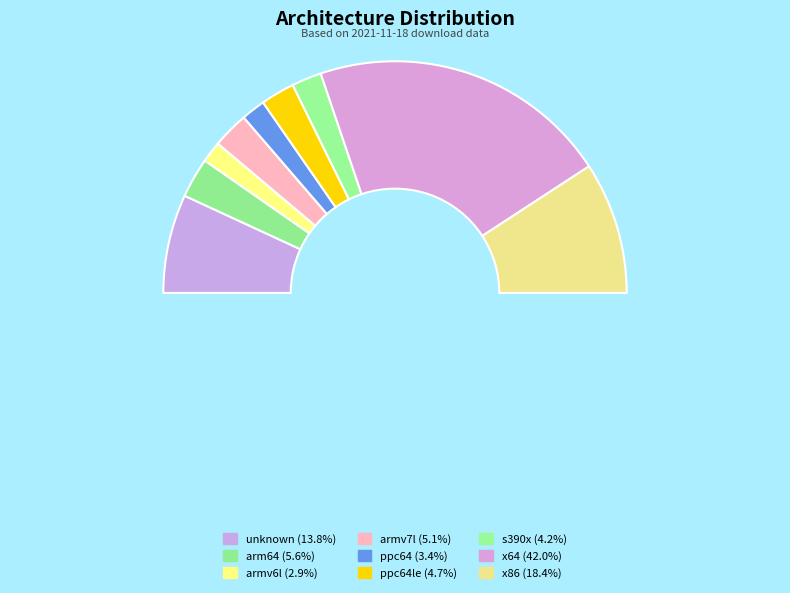

The armv7l slice represents 5% of the pie. True or false?

True